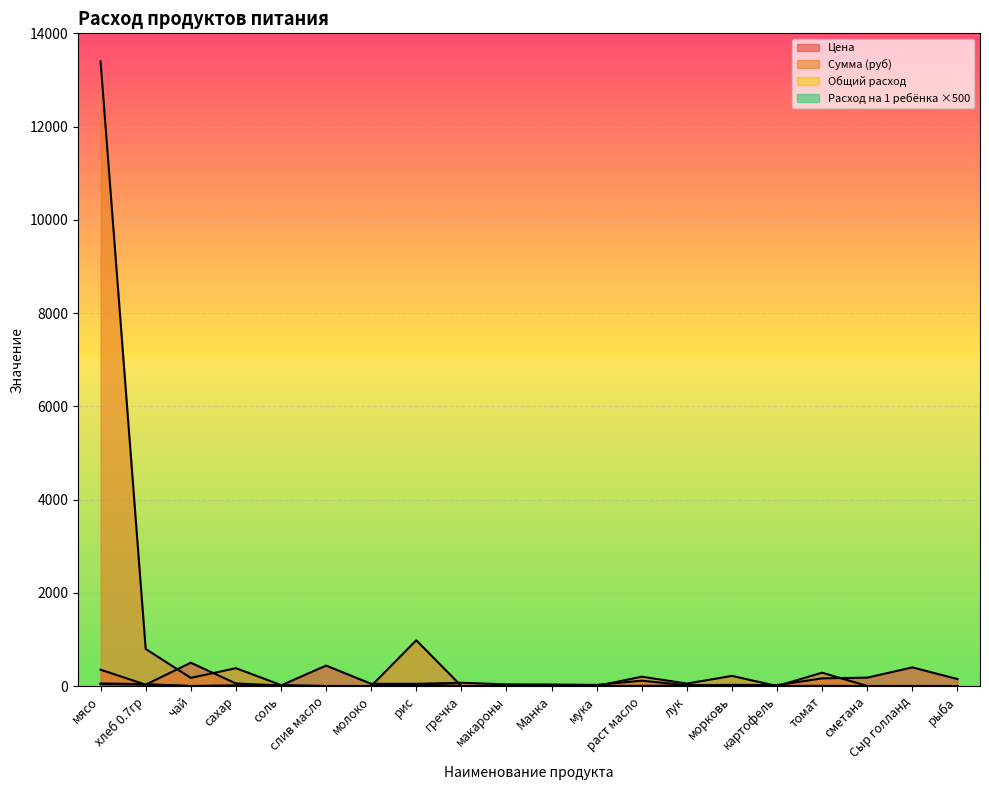

List the series in order of their peak value, highest first.

Сумма (руб), Цена, Расход на 1 ребёнка, Общий расход